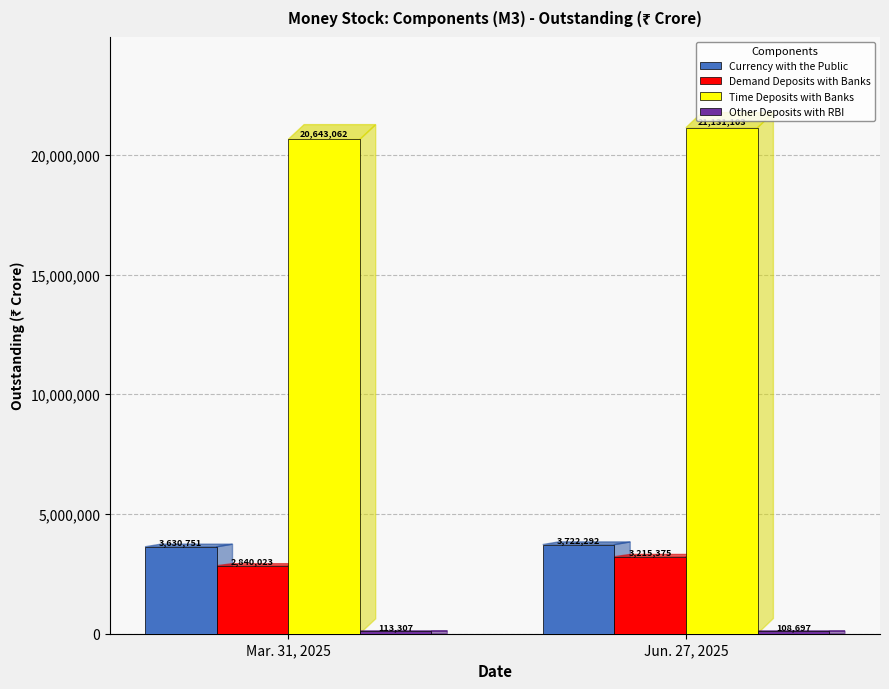

What is the average value of the Demand Deposits with Banks series?

3027699